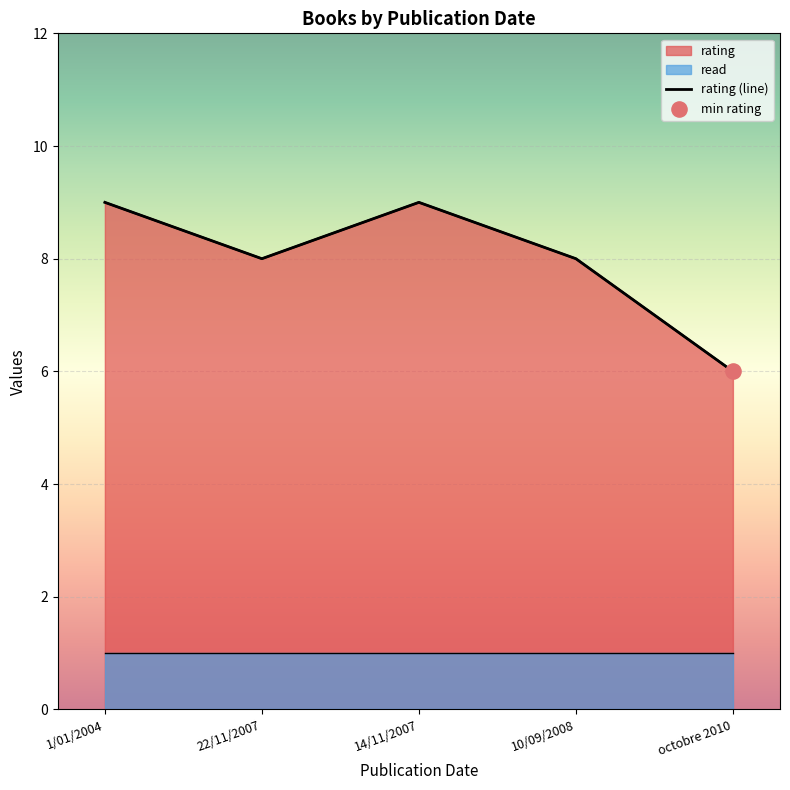

What is the ratio of the value at 22/11/2007 to the value at 1/01/2004?

0.9